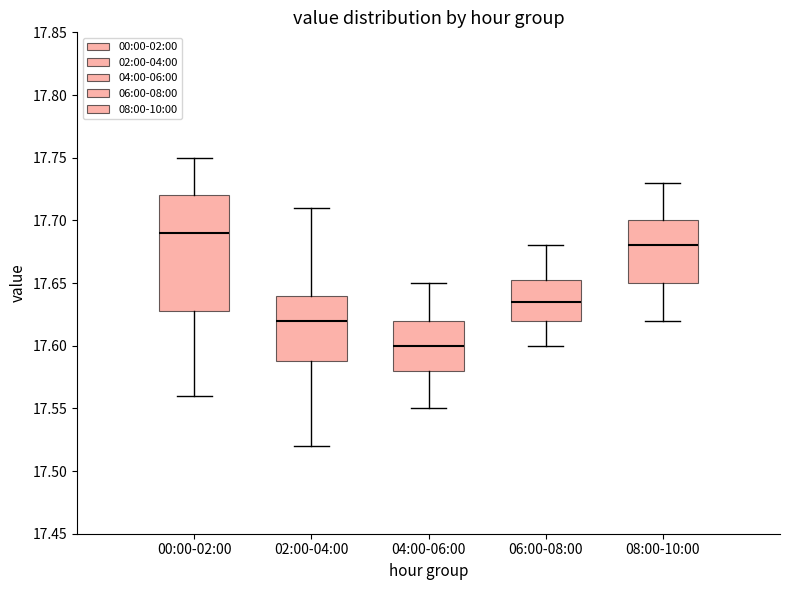

Reading left to right, read every box against the y-axis: the position of its median line, the range the box covers, and the ends of its whiskers. The values are not printed on the chart, so give them approximately, as read against the axis.

00:00-02:00: median 17.690, box 17.630 to 17.720, whiskers 17.560 to 17.750
02:00-04:00: median 17.620, box 17.590 to 17.640, whiskers 17.520 to 17.710
04:00-06:00: median 17.600, box 17.580 to 17.620, whiskers 17.550 to 17.650
06:00-08:00: median 17.635, box 17.620 to 17.655, whiskers 17.600 to 17.680
08:00-10:00: median 17.680, box 17.650 to 17.700, whiskers 17.620 to 17.730